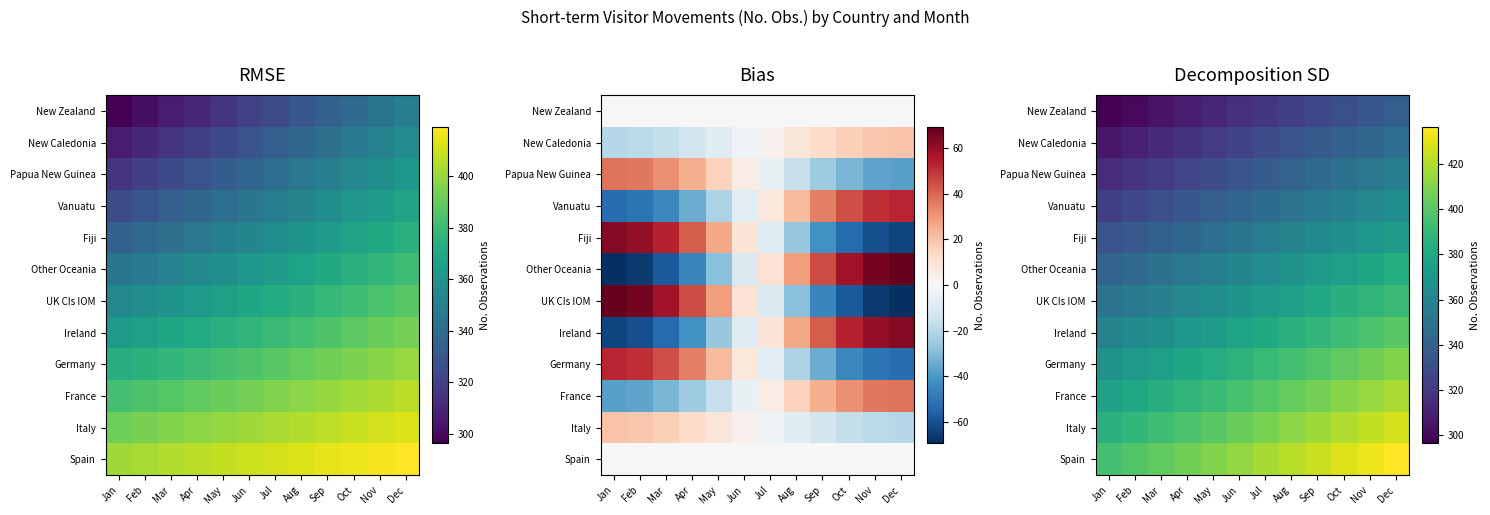

How many series are shown in this chart?

12